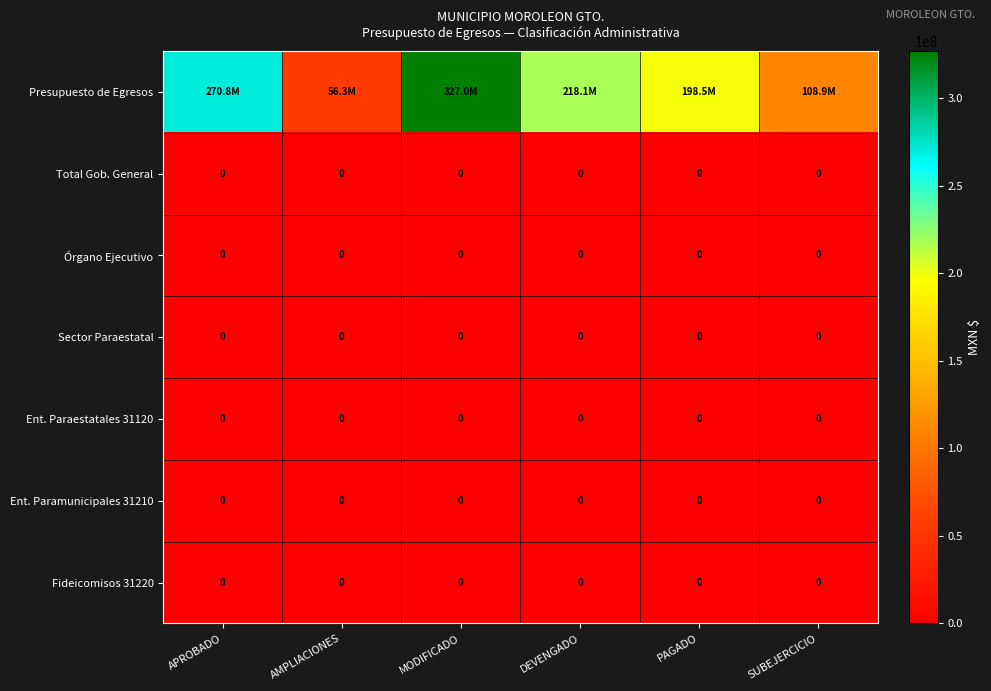

Is it true that Presupuesto de Egresos equals 300341217.2 at PAGADO?

False